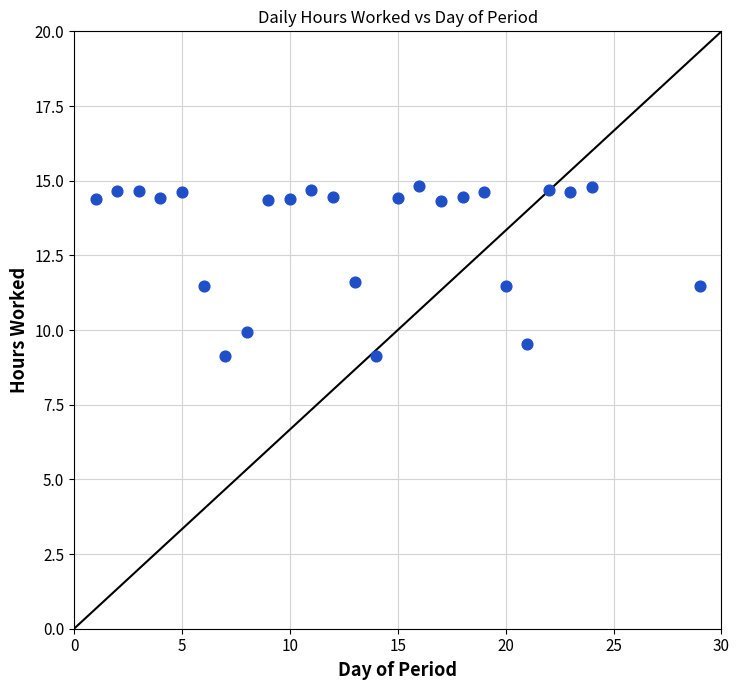

What is the range of X values (max minus min)?

28.0